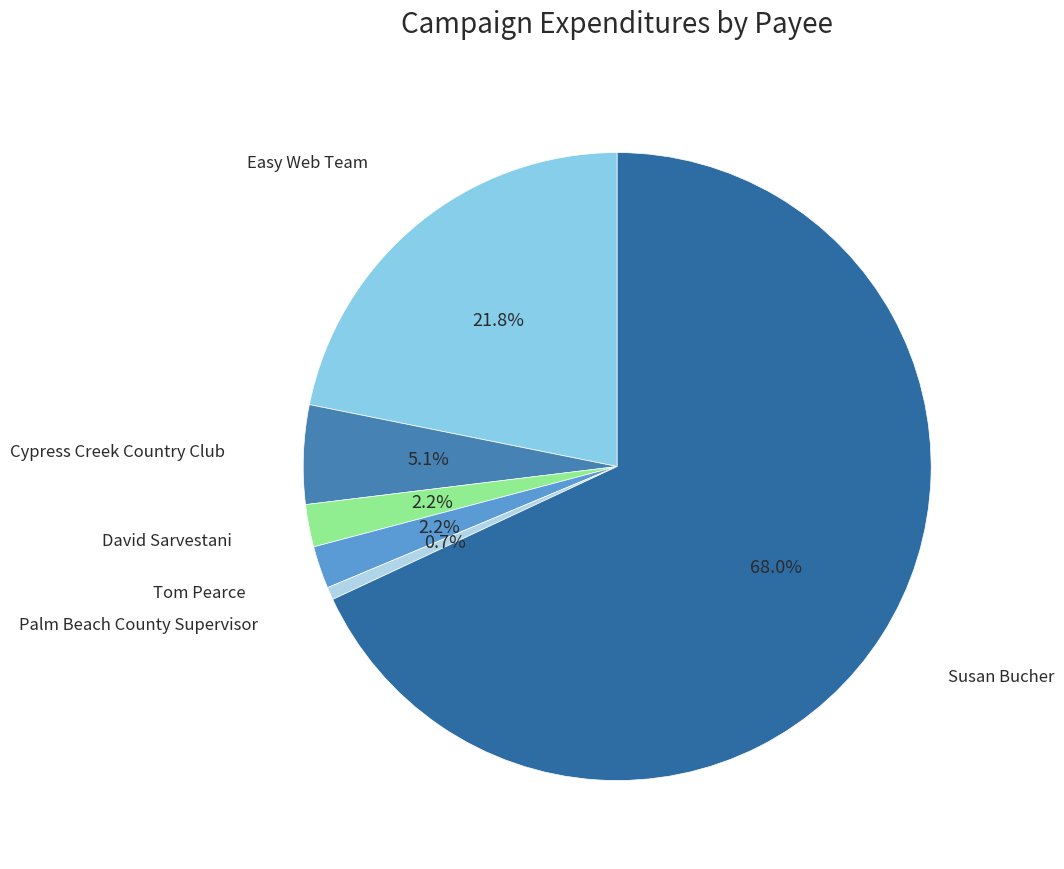

To the nearest percent, what is the difference between the largest and smallest slice percentages?

67%